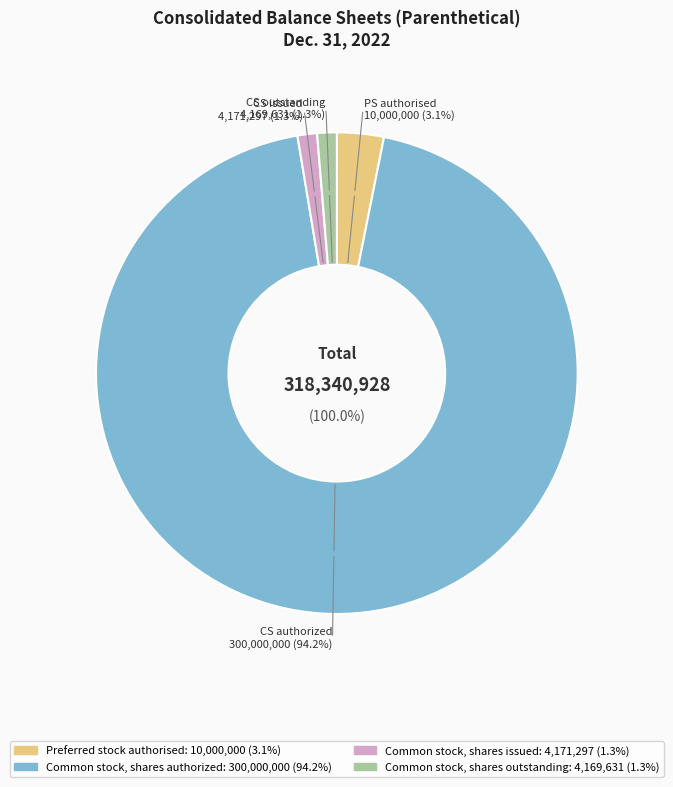

How many segments does this pie chart have?

4